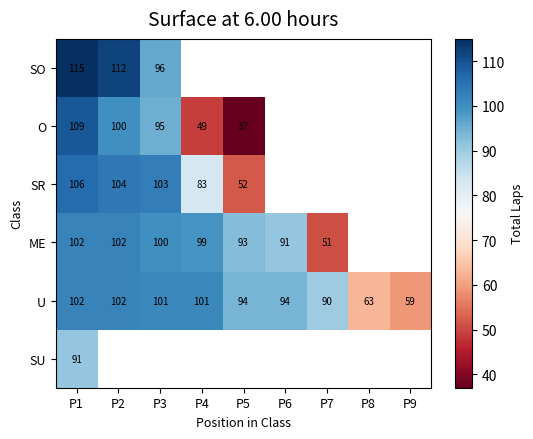

Read the U value at P5, to the nearest 10.

90